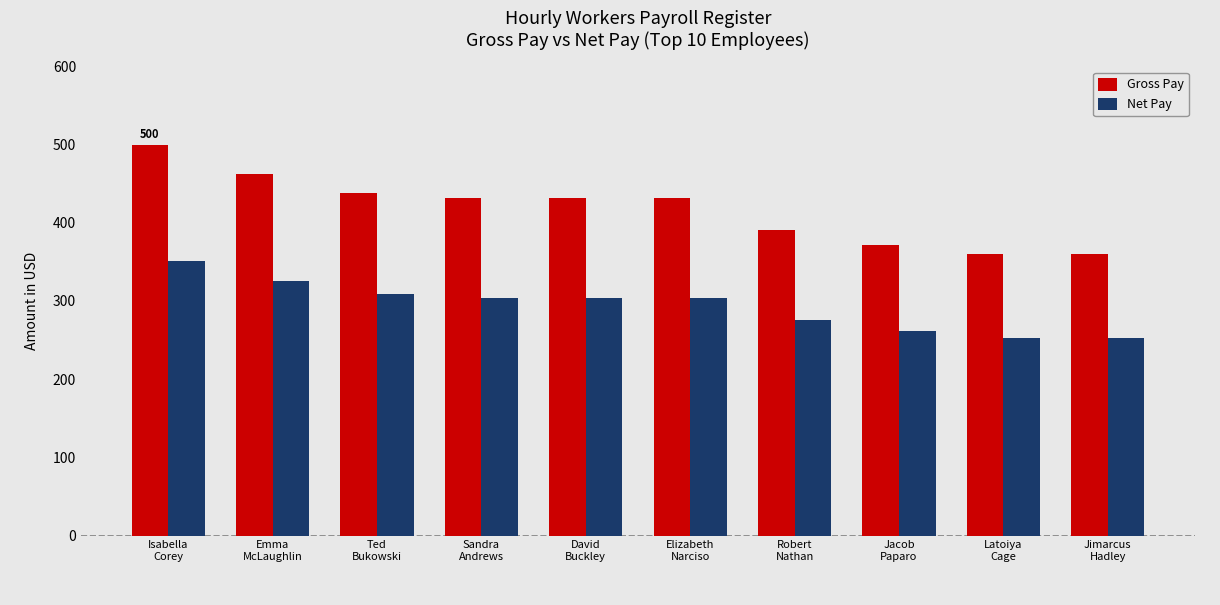

At how many categories does at least one series exceed 404?

6